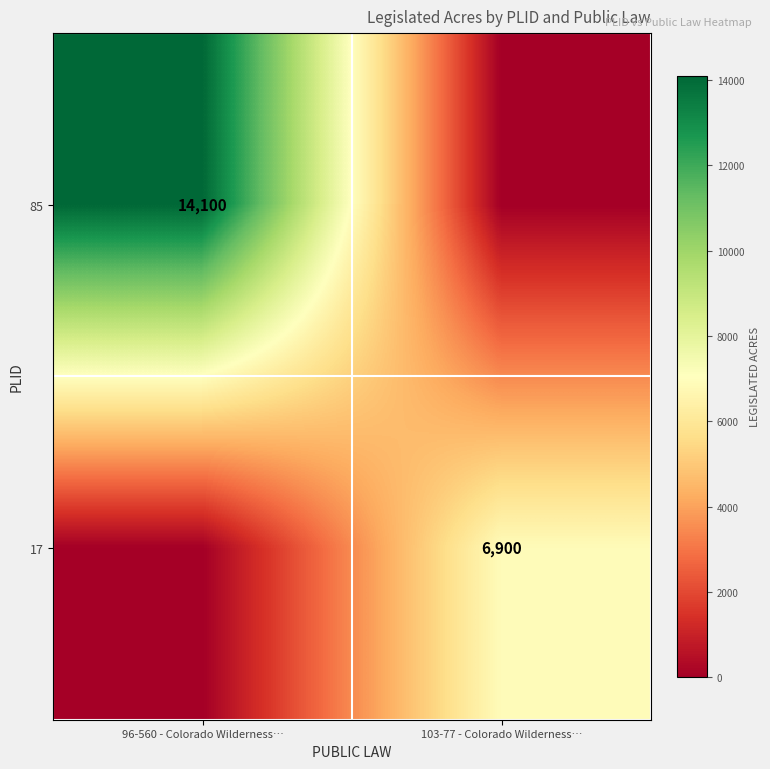

Is the value of 17 at 103-77 - Colorado Wilderness… greater than the value of 85 at 96-560 - Colorado Wilderness…?

No